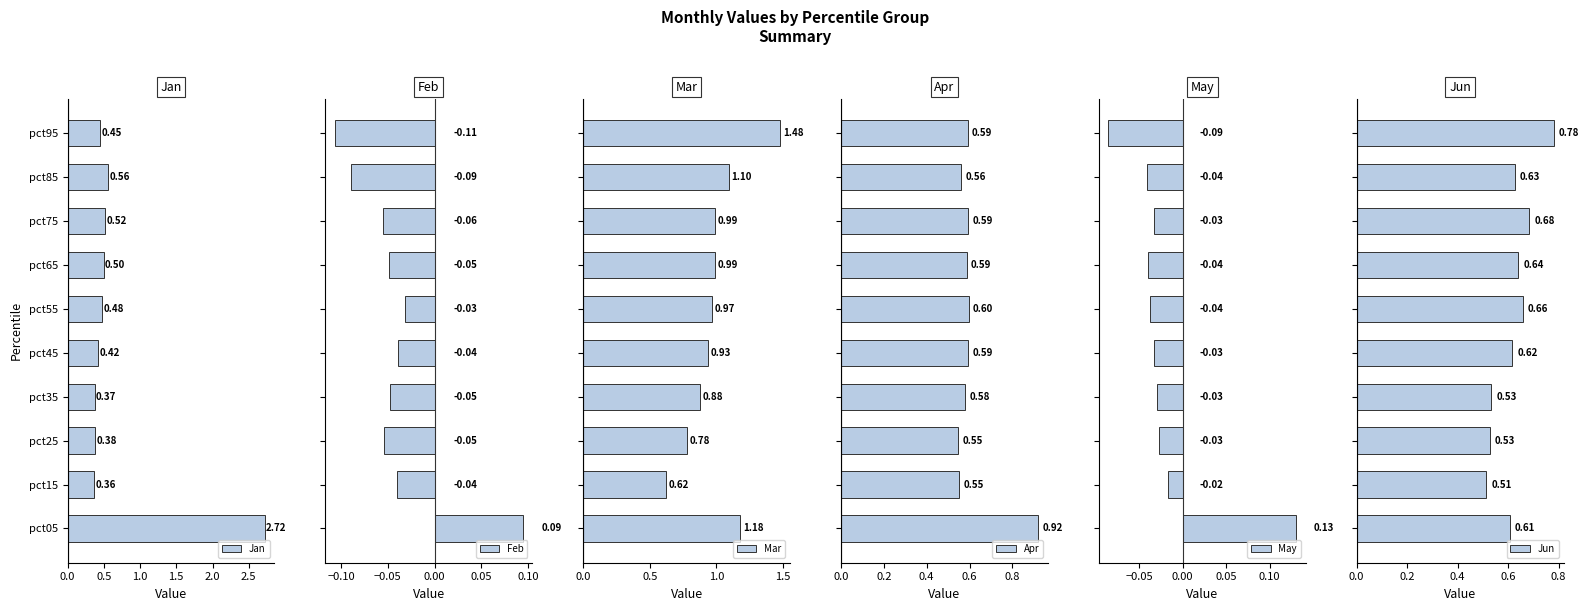

What is the smallest value displayed?

-0.1